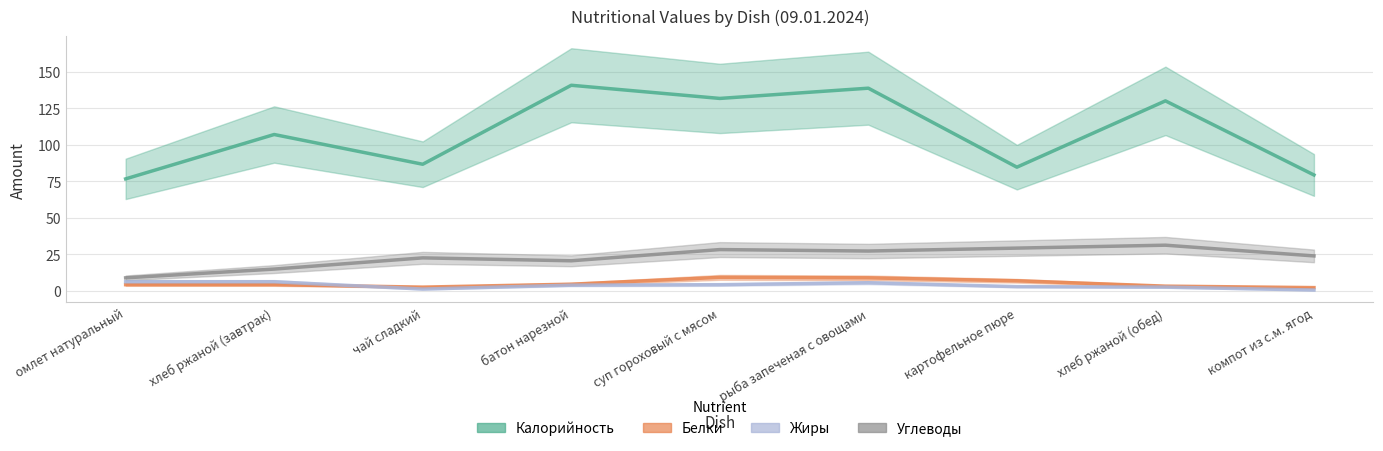

How many interior local peaks does the Калорийность series have?

4